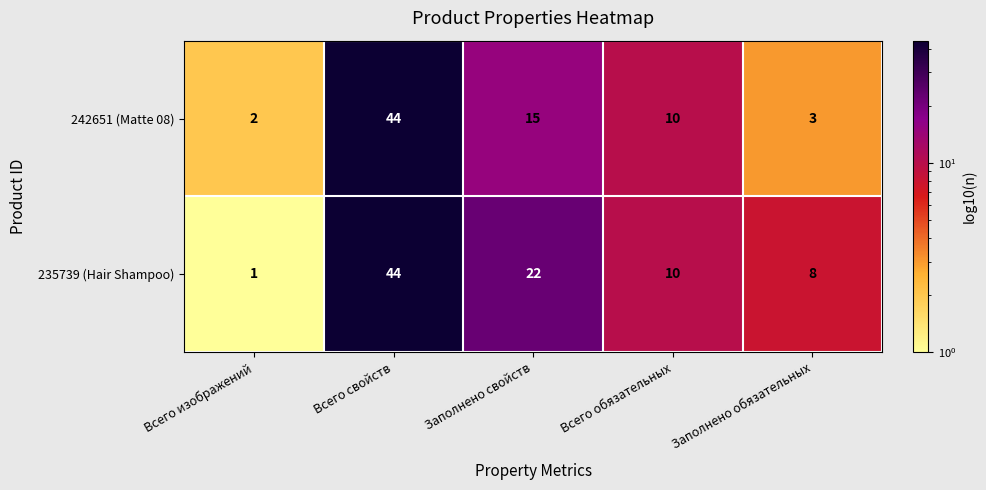

At how many categories does at least one series exceed 38?

1